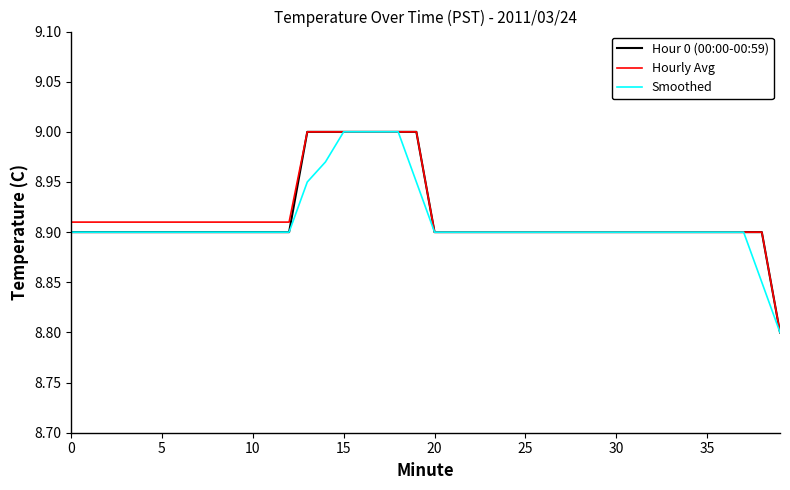

The value of Smoothed at 30 is 15.3. True or false?

False